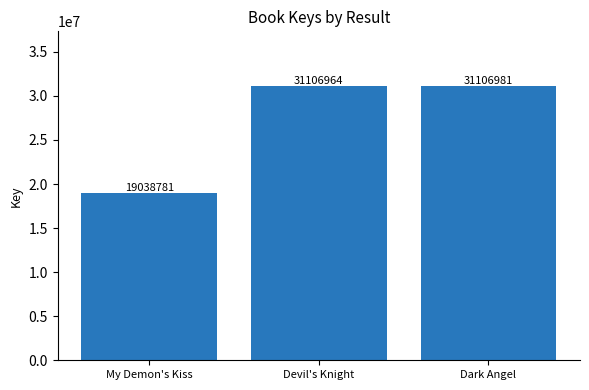

What is the average value?

27084242